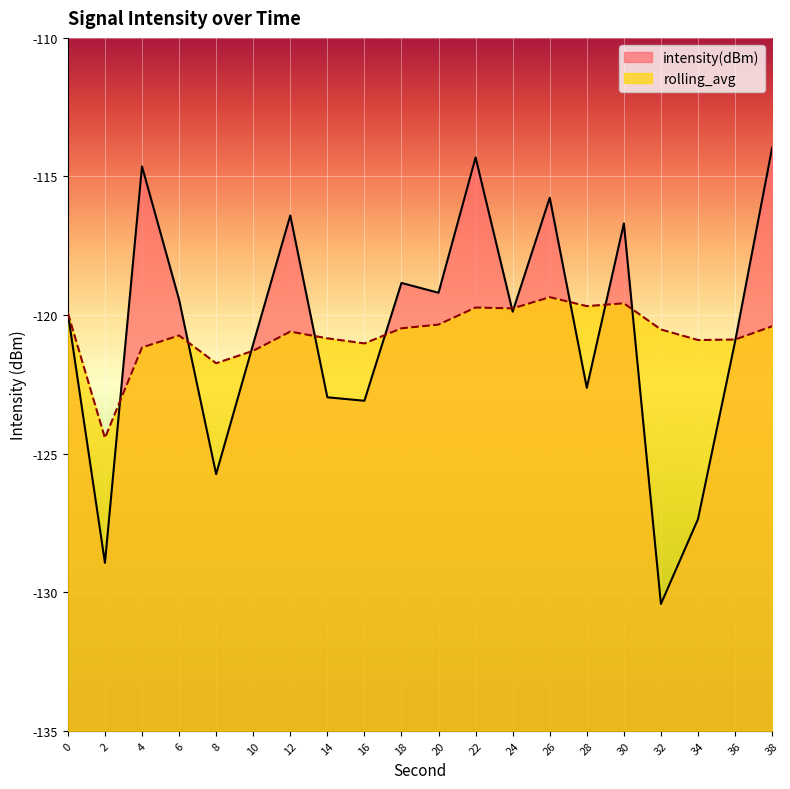

How many intersections are there between intensity(dBm) and rolling_avg?

11